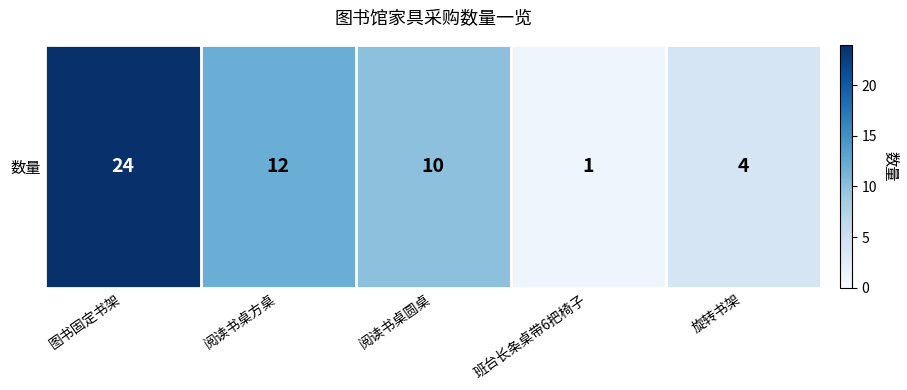

What is the average value?

10